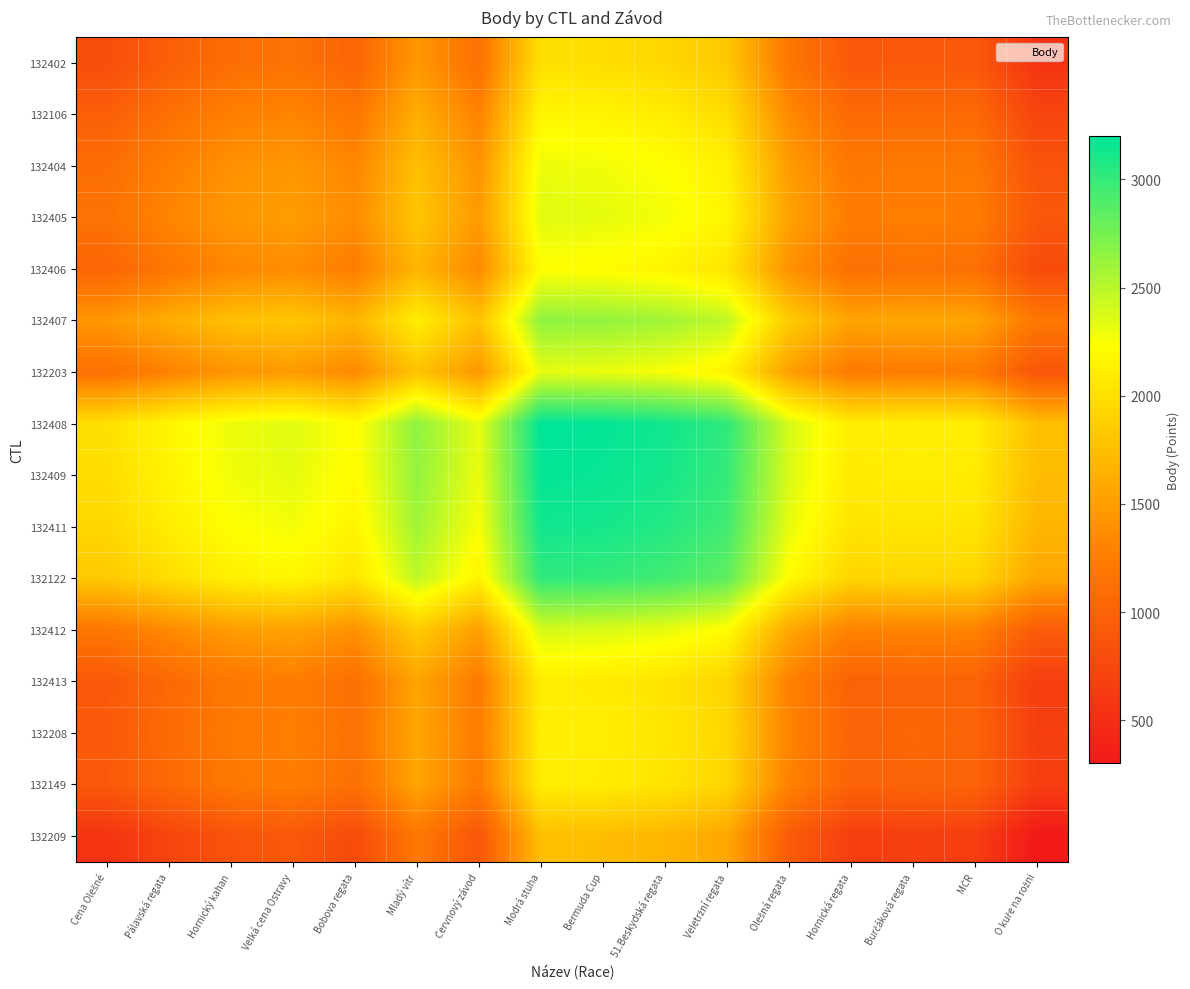

Between Červnový závod and Cena Olešné, which is larger?

Červnový závod